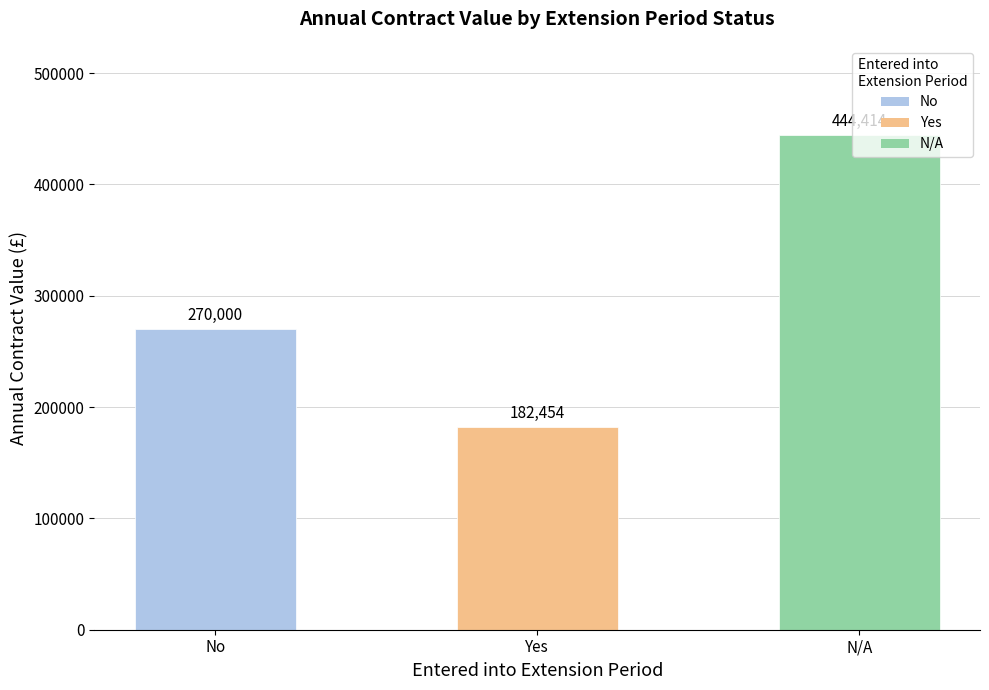

Rank the categories by value from highest to lowest.

N/A, No, Yes